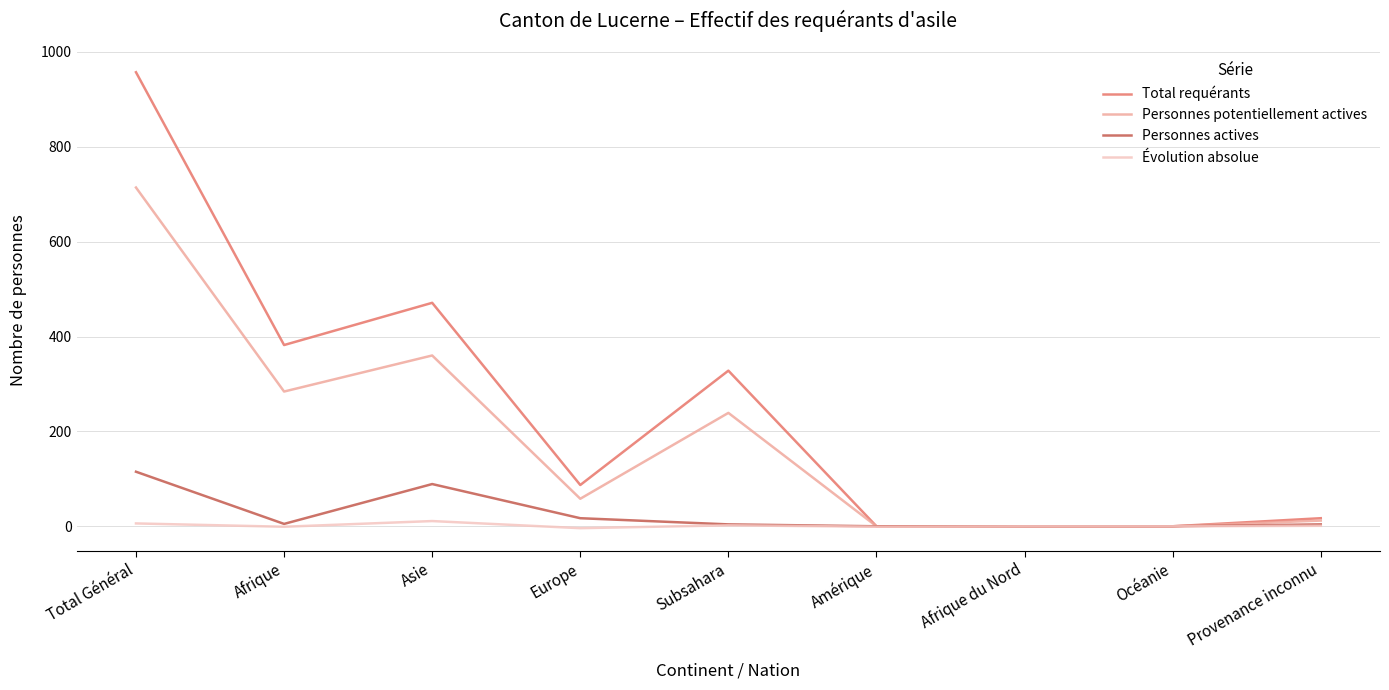

At how many categories does at least one series exceed 643?

1